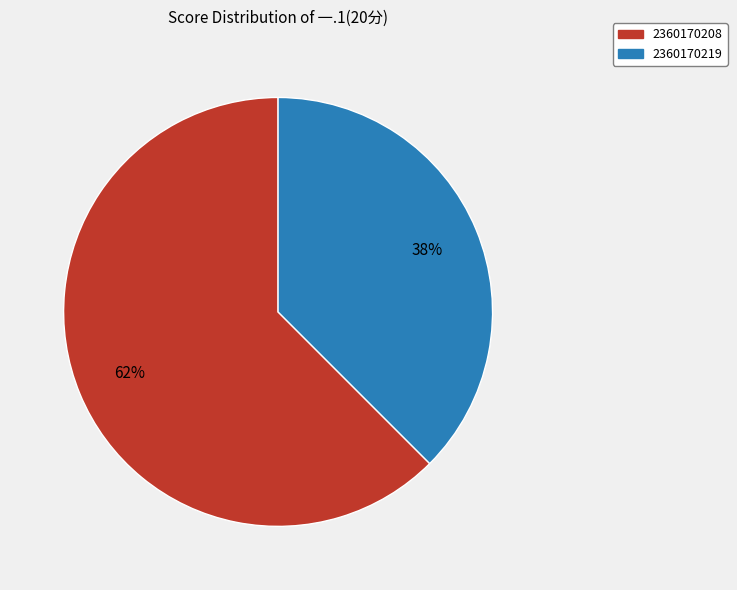

To the nearest percent, what is the combined percentage of 2360170208 and 2360170219?

100%